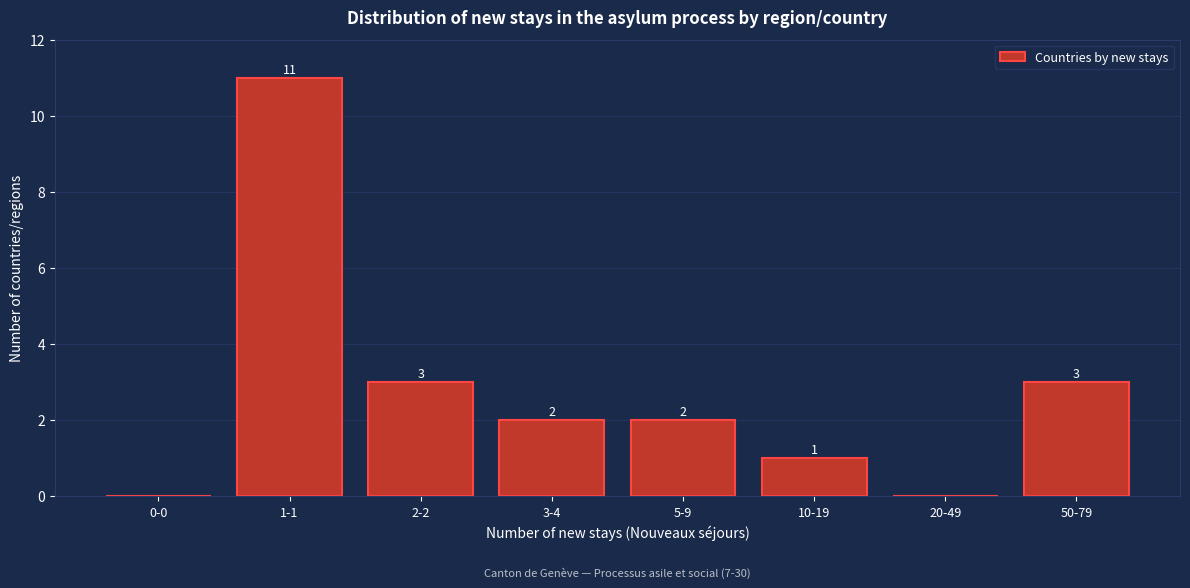

Reading right to left, extract all data points from this chart.

50-79=3	20-49=0	10-19=1	5-9=2	3-4=2	2-2=3	1-1=11	0-0=0